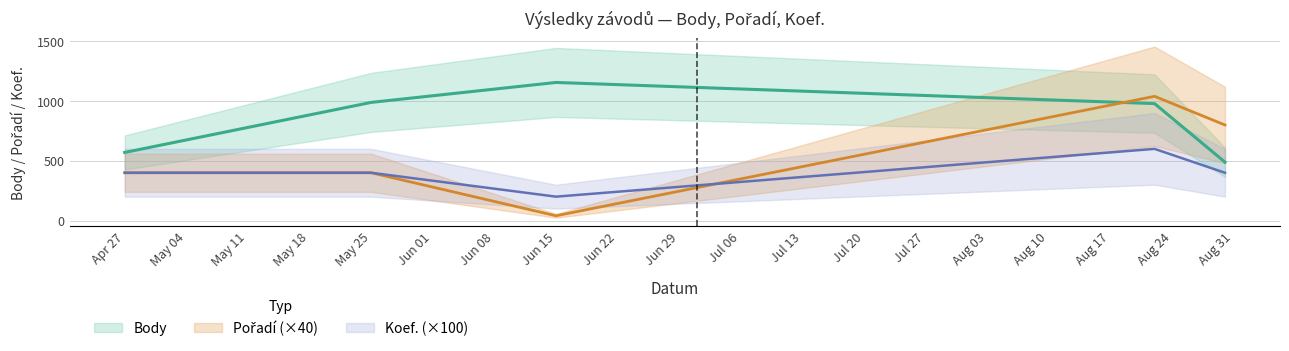

How many interior local peaks does the Koef. series have?

1